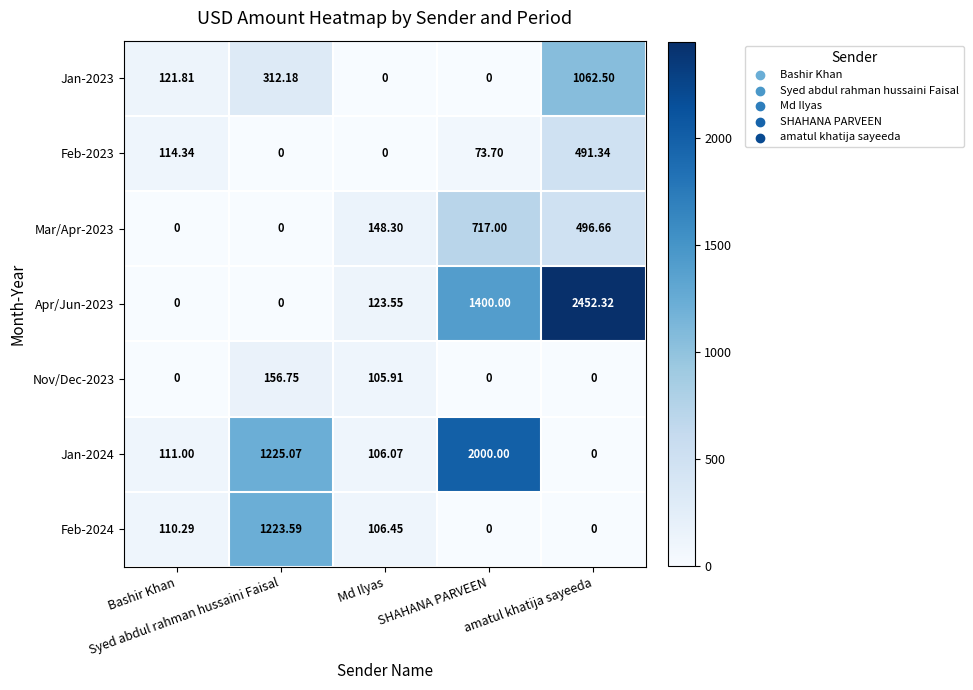

How many values in the Apr/Jun-2023 series exceed 123?

3